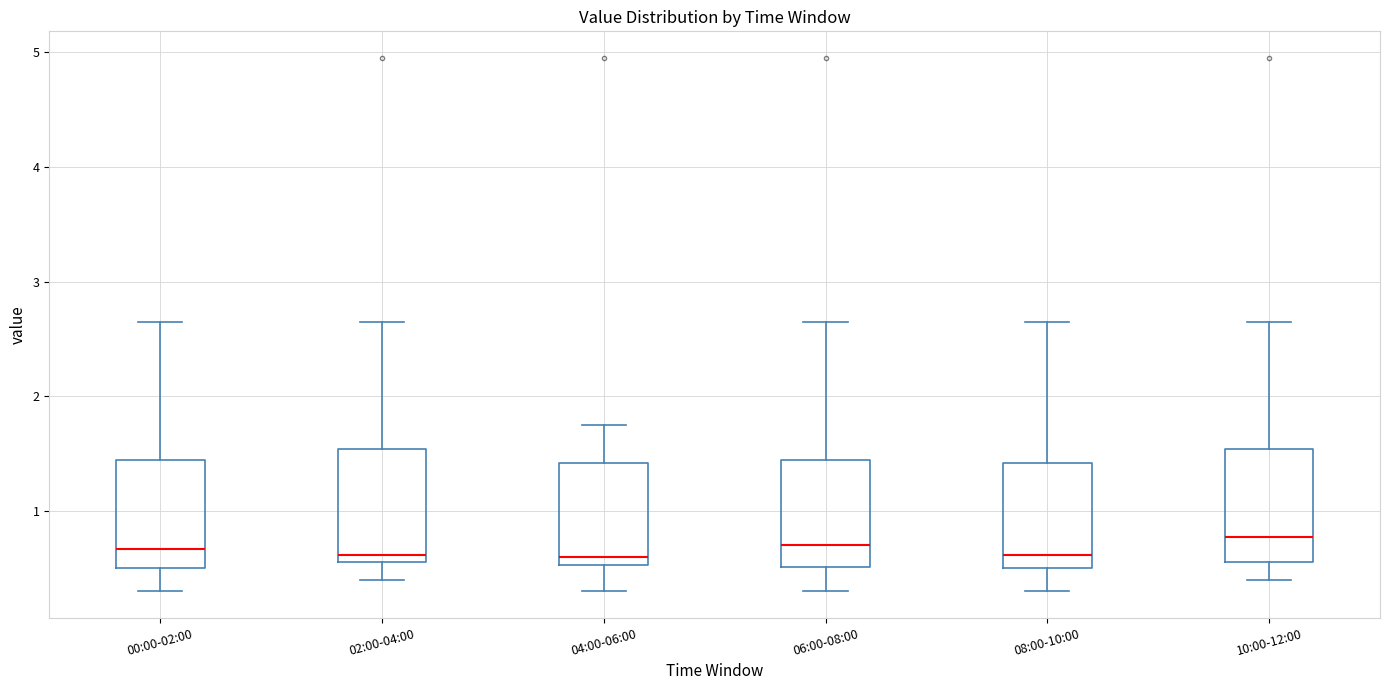

Where does the lower whisker of the box for 06:00-08:00 end on the y-axis? The values are not printed on the chart, so give them approximately, as read against the axis.

0.3